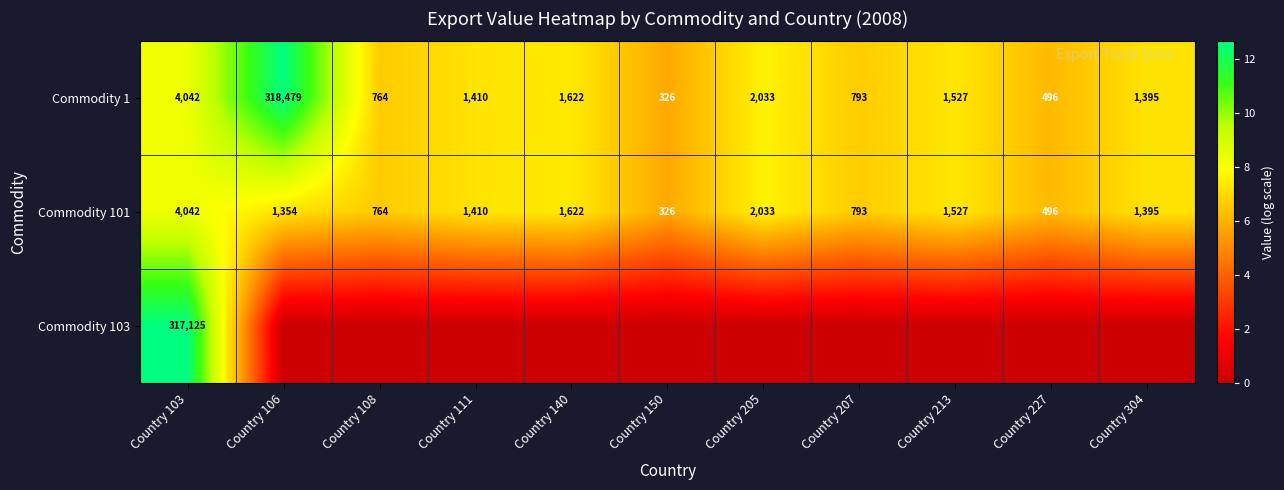

What is the spread (max minus min) of values at Country 227?

6.2